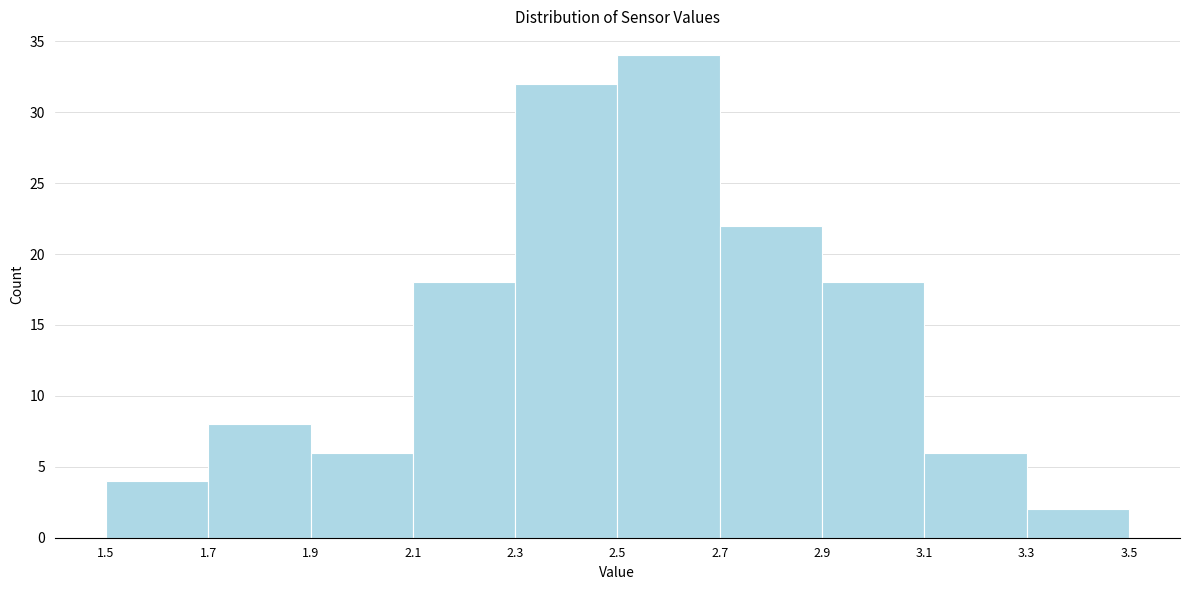

Reading left to right, list every bar in this chart as the range it spans on the x-axis followed by its height. The values are not printed on the chart, so give them approximately, as read against the axis.

1.5 to 1.7: 4
1.7 to 1.9: 8
1.9 to 2.1: 6
2.1 to 2.3: 18
2.3 to 2.5: 32
2.5 to 2.7: 34
2.7 to 2.9: 22
2.9 to 3.1: 18
3.1 to 3.3: 6
3.3 to 3.5: 2